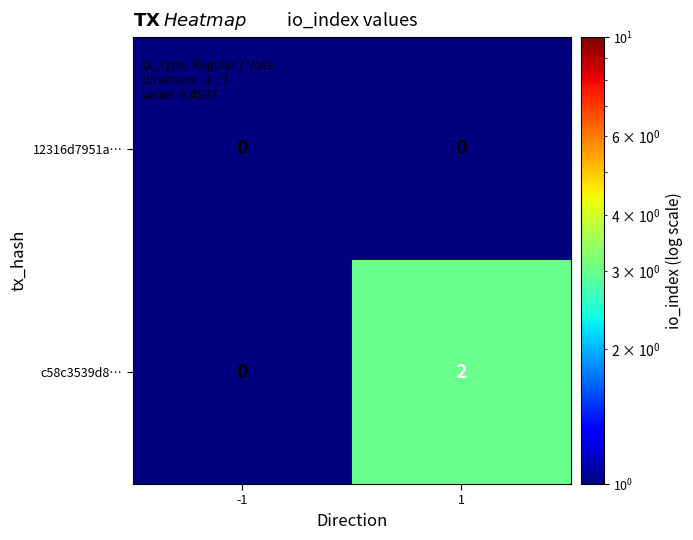

Is the value of c58c3539d8… at 1 greater than the value of 12316d7951a… at -1?

Yes